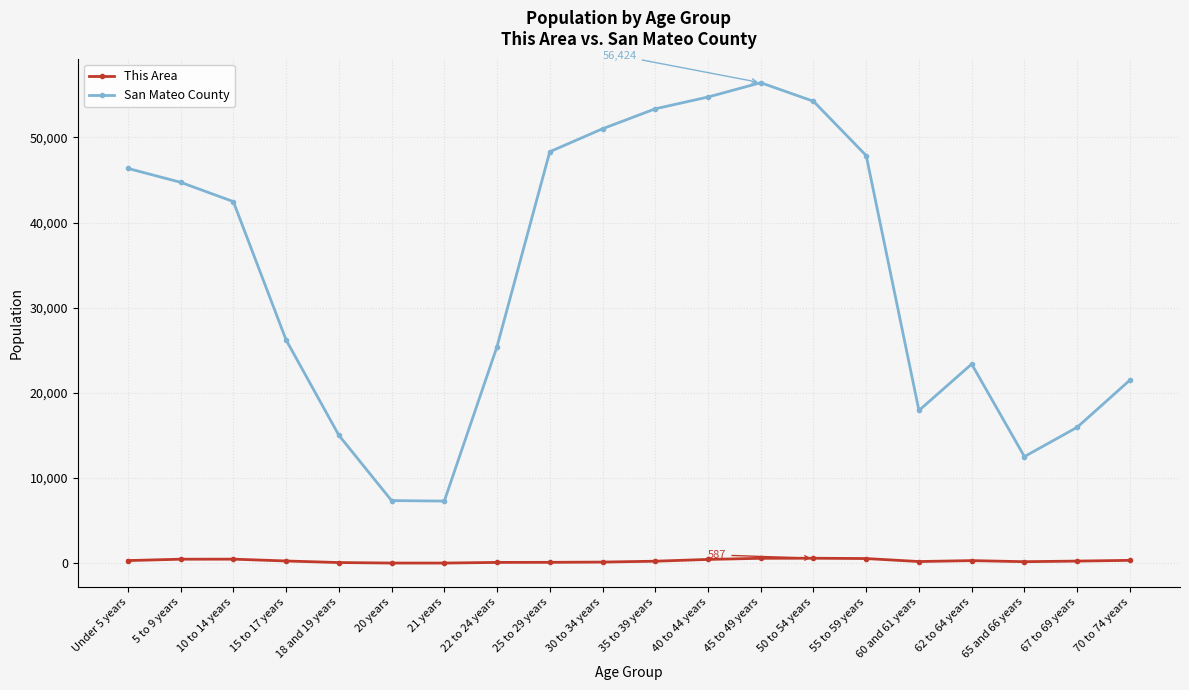

What position from the left is 5 to 9 years?

2